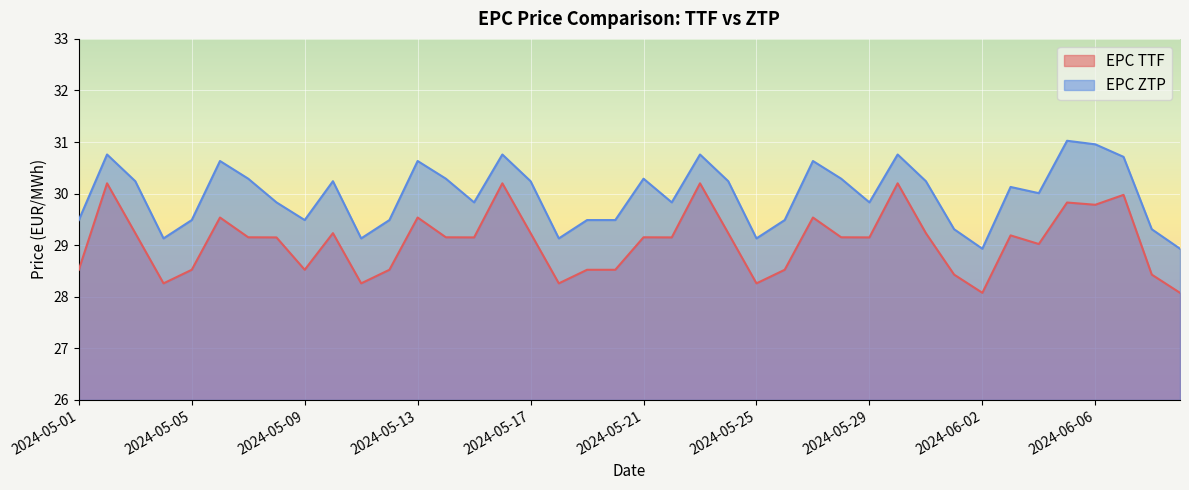

What position from the right is 2024-05-06?

35